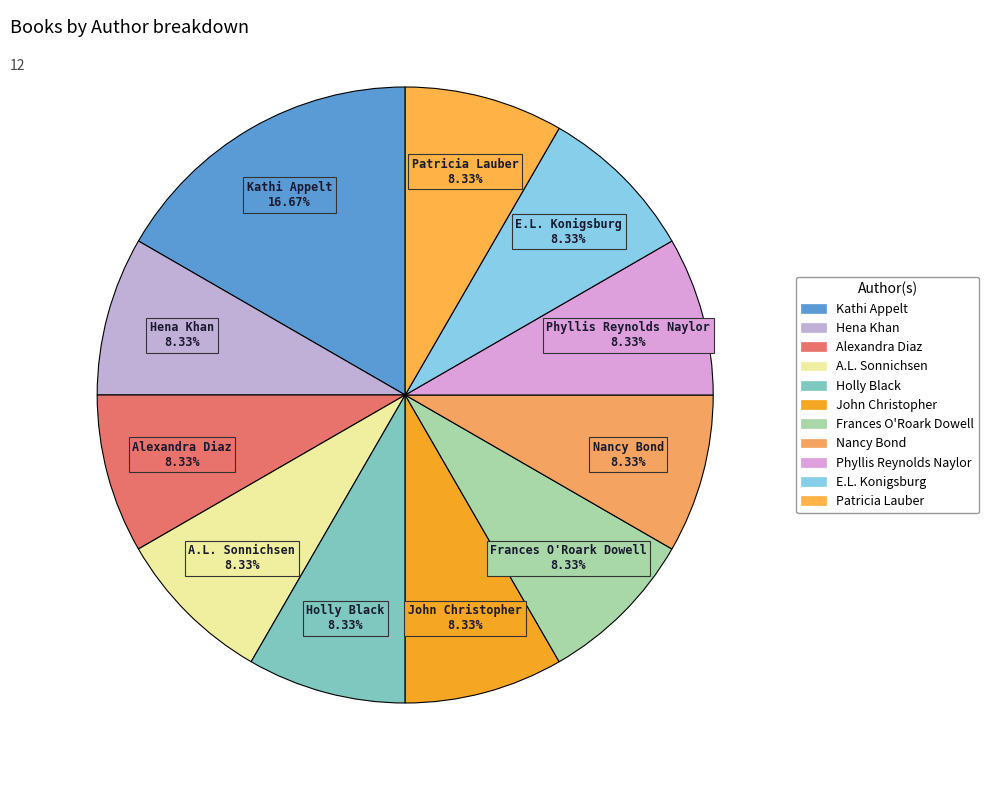

What is the total percentage of Alexandra Diaz and A.L. Sonnichsen?

16.7%